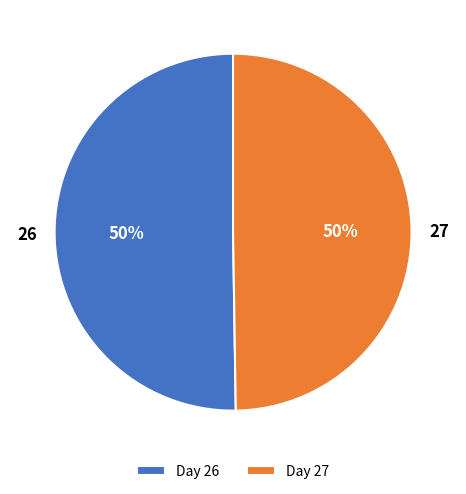

Count the number of slices in the pie.

2